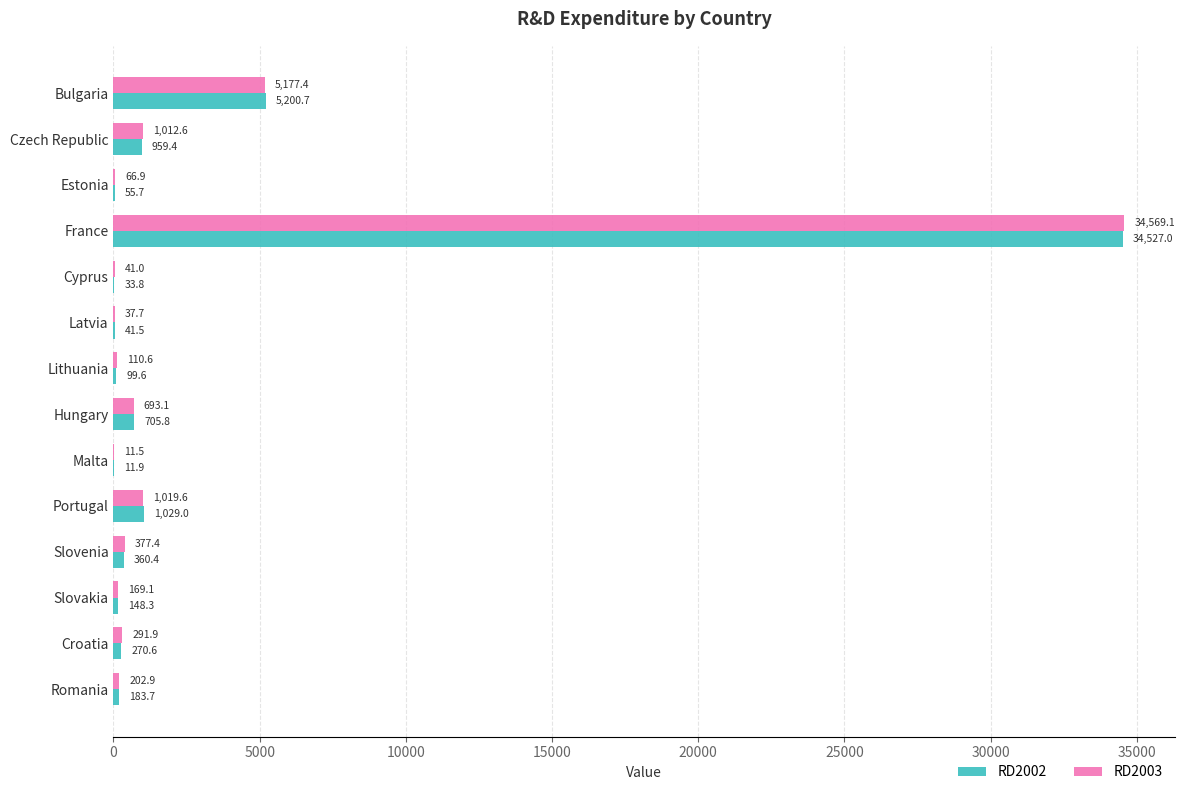

What is the total value across all series at Lithuania?

210.2